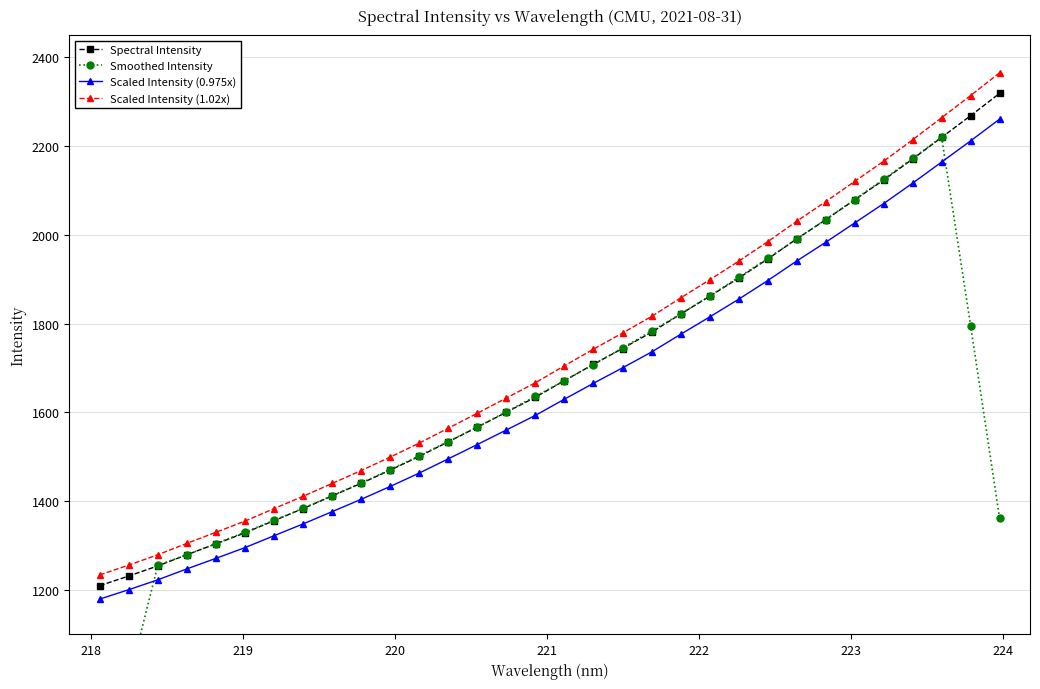

How many data points in Spectral Intensity are less than 1671?

16